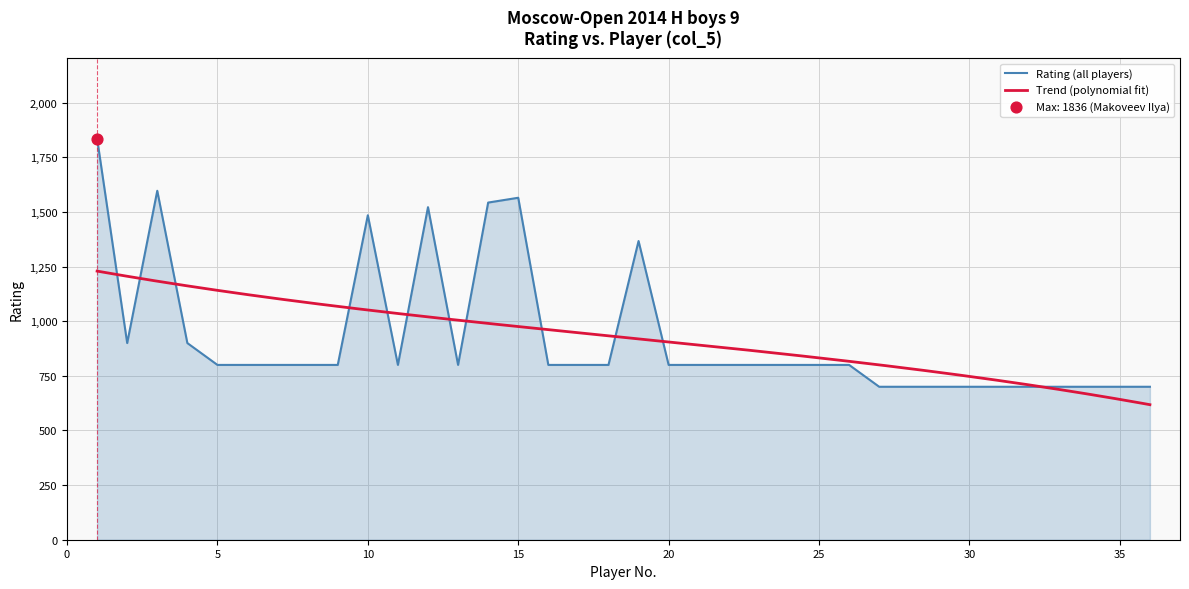

What is the lowest value of the Rating (all players) series?

700